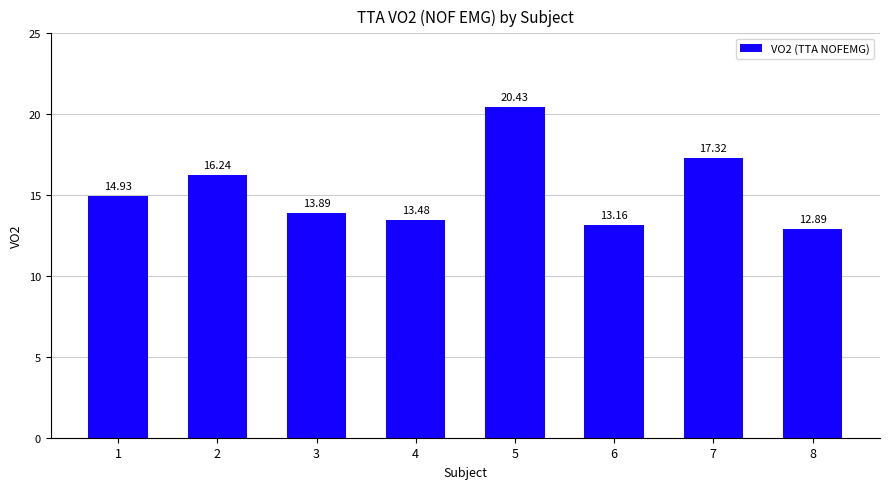

What is the smallest value displayed?

12.9